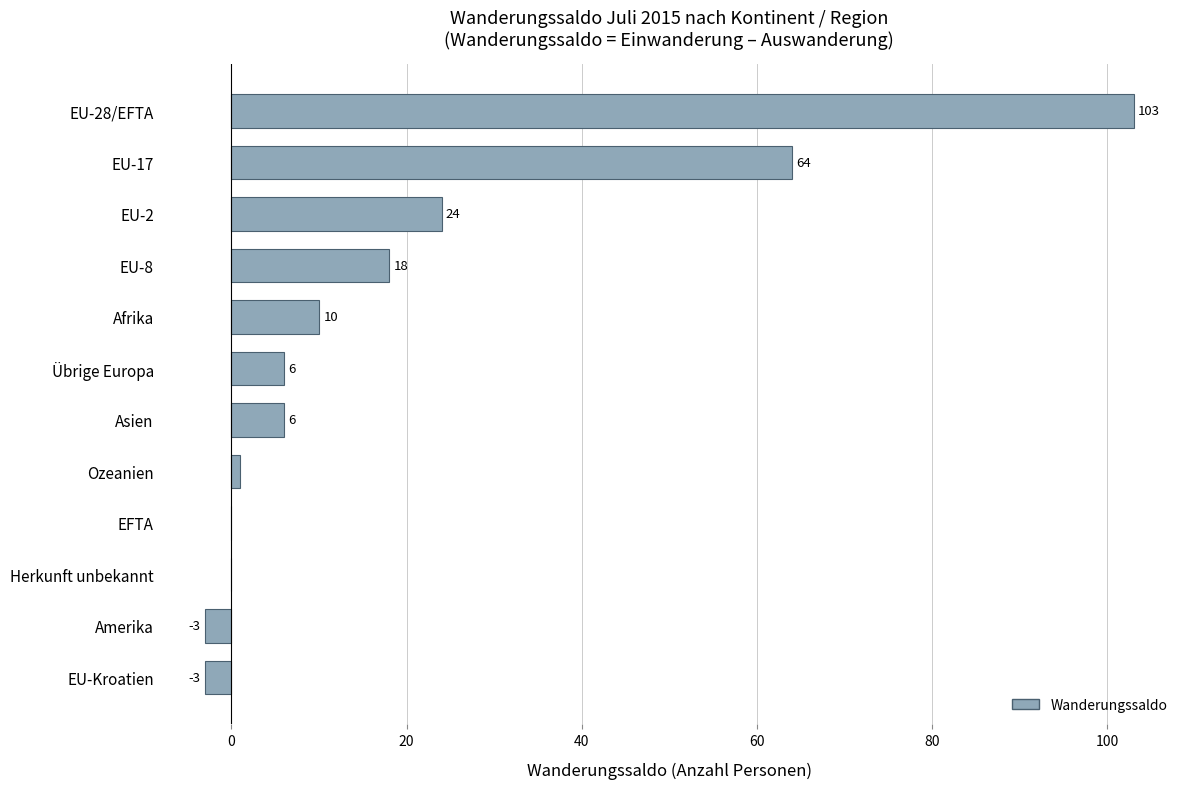

What is the sum of the values at EU-Kroatien and EU-2?

21